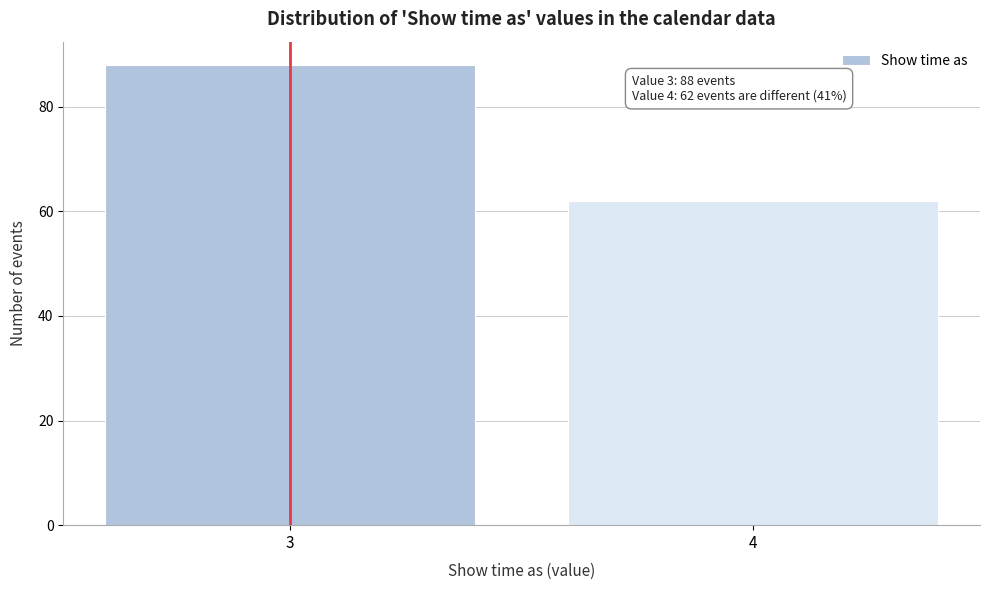

Reading left to right, list all the values displayed in this chart.

3=88	4=62